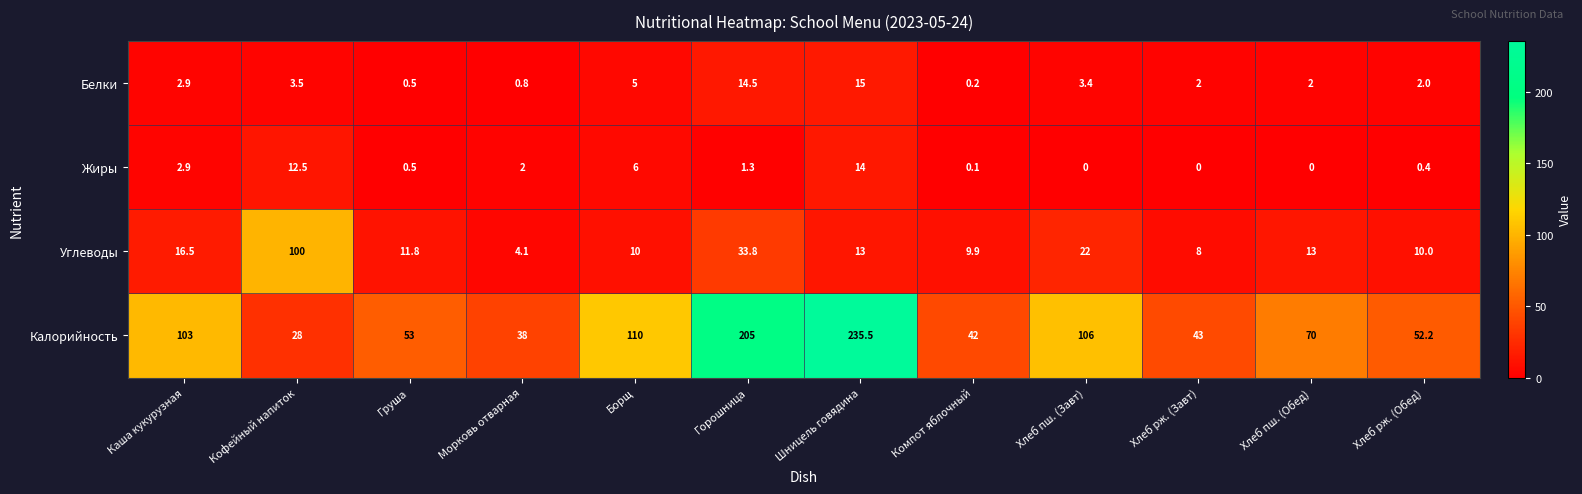

What is the average value of the Белки series?

4.3